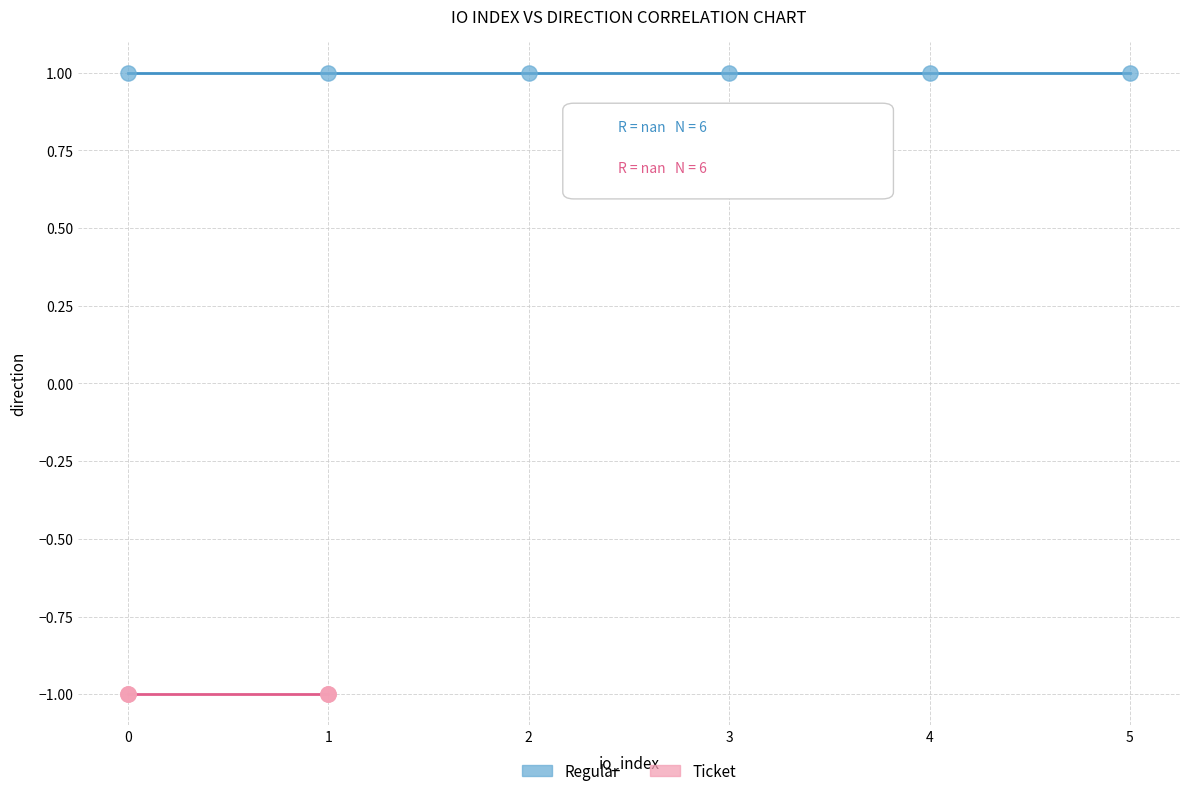

Which series reaches the maximum Y coordinate?

Regular